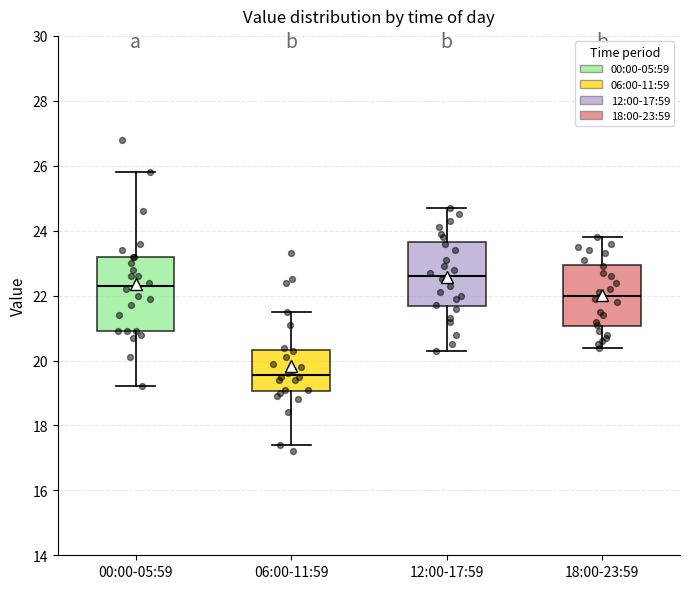

Where is the upper edge of the box for 18:00-23:59 on the y-axis? The values are not printed on the chart, so give them approximately, as read against the axis.

23.0